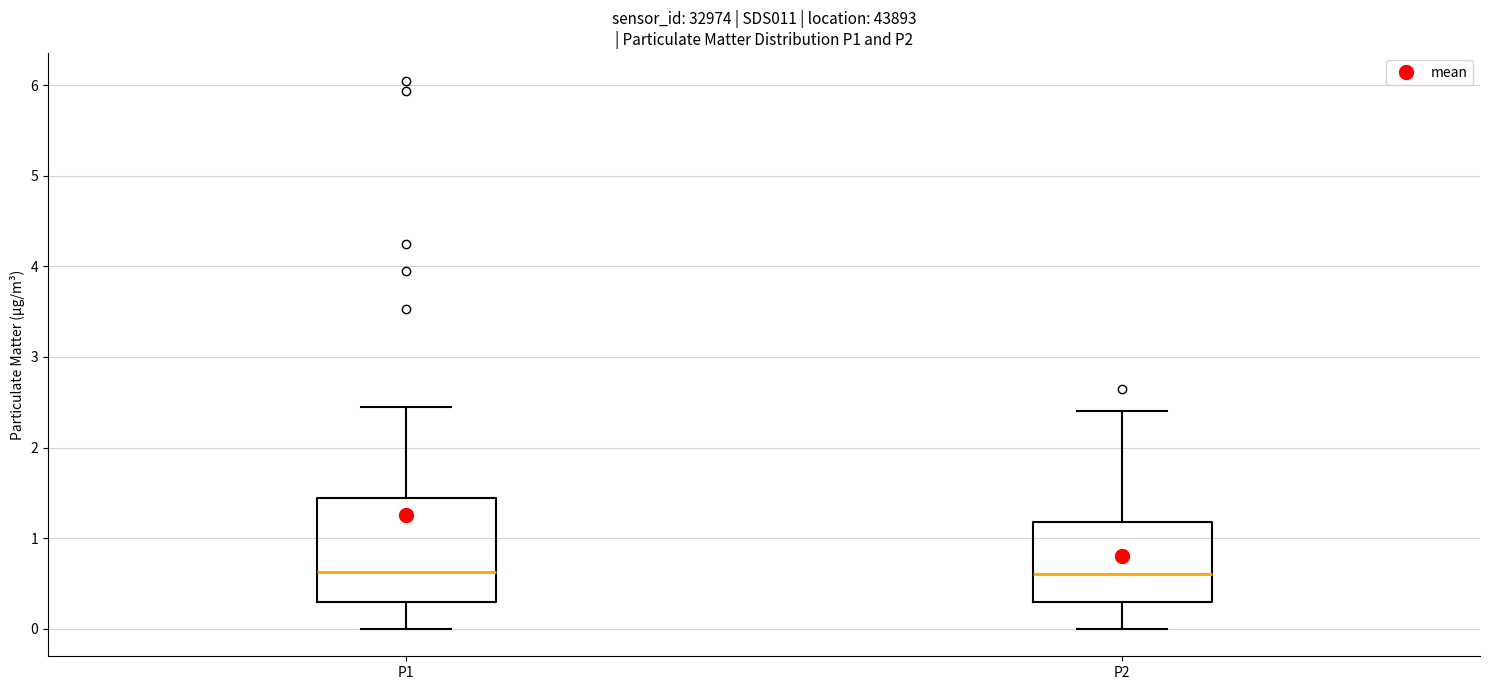

Which box is the tallest, from its lower edge to its upper edge?

P1